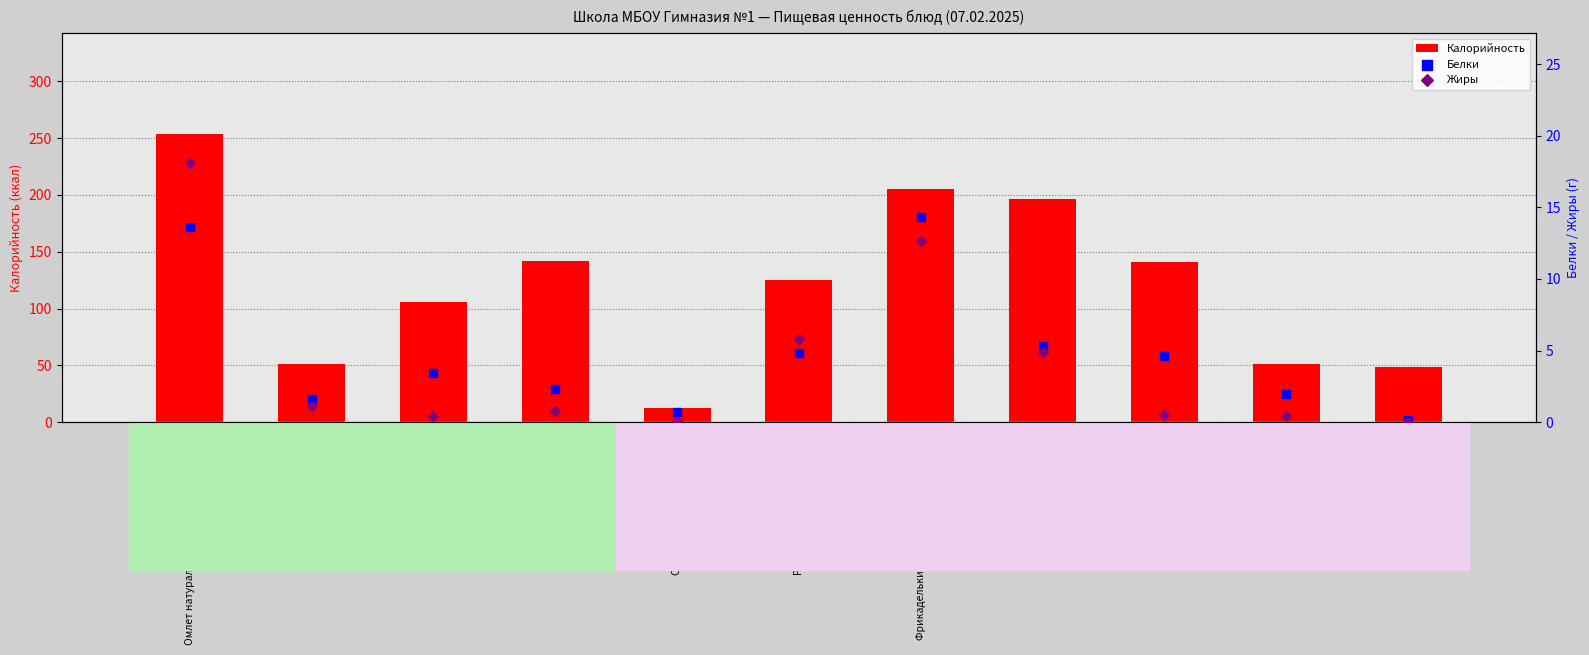

Which series reaches the maximum Y coordinate?

Калорийность